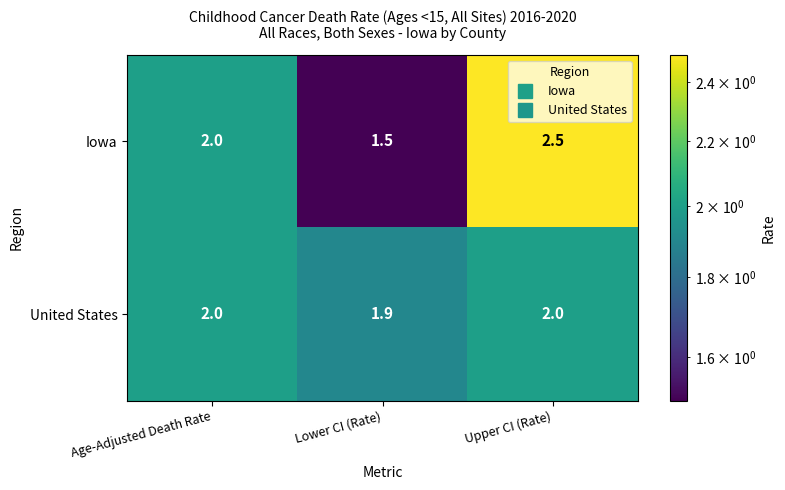

Which series has the largest total across all categories?

Iowa